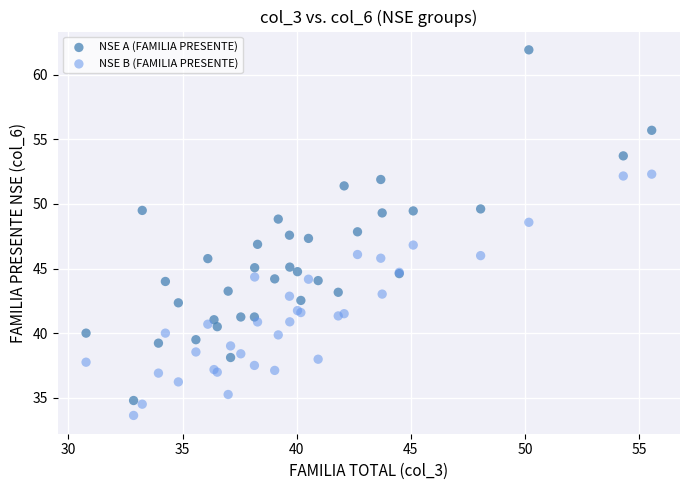

Which series has the widest spread of Y values?

NSE A (FAMILIA PRESENTE)